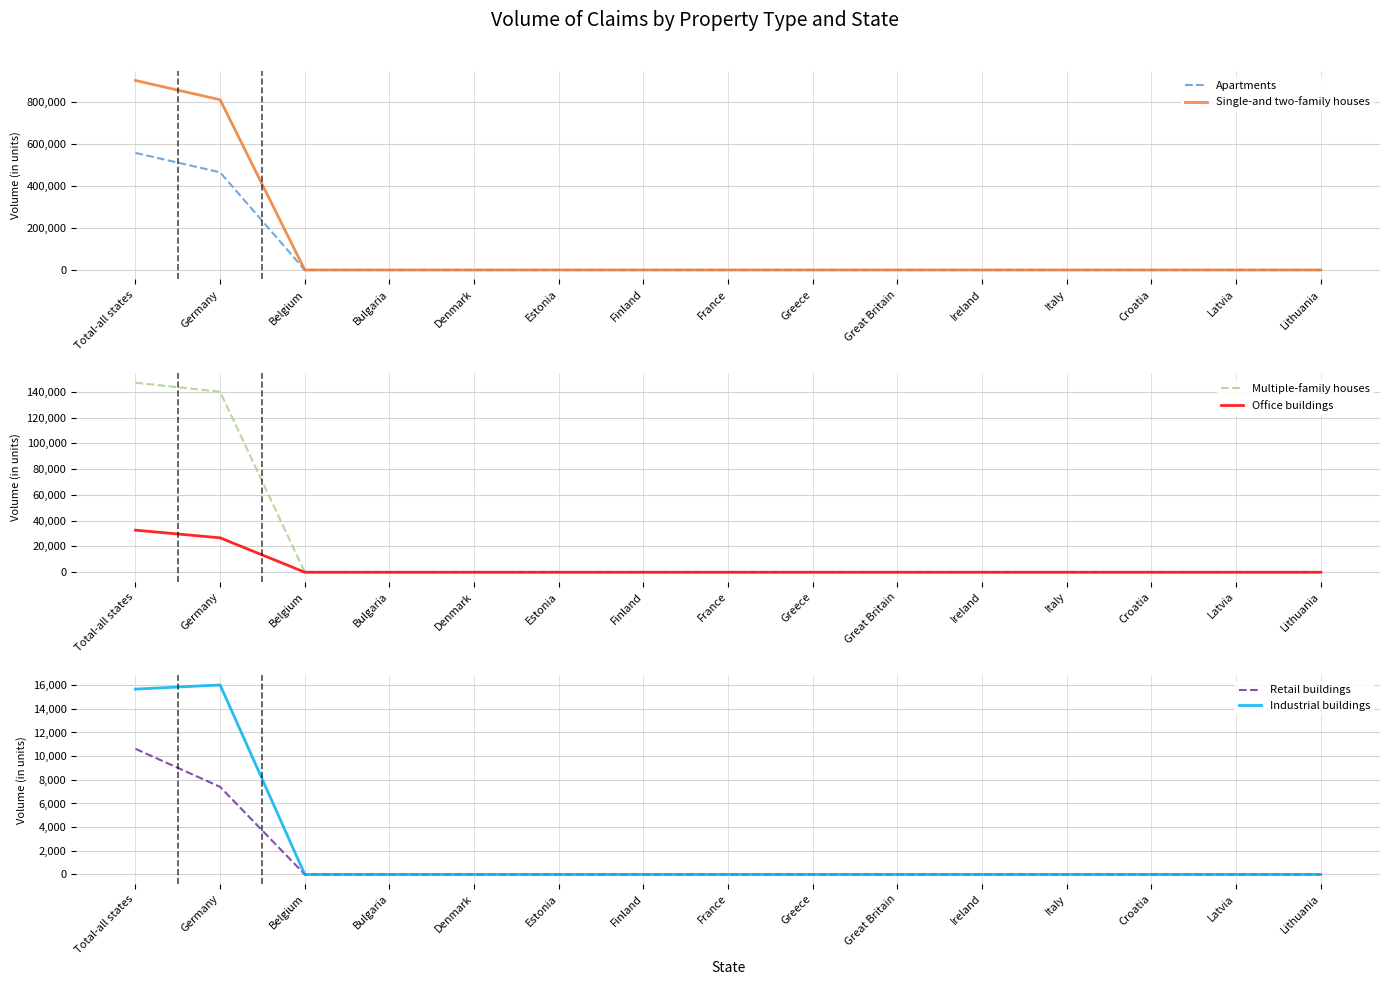

In Industrial buildings, how many points are higher than both neighbors (excluding endpoints)?

1